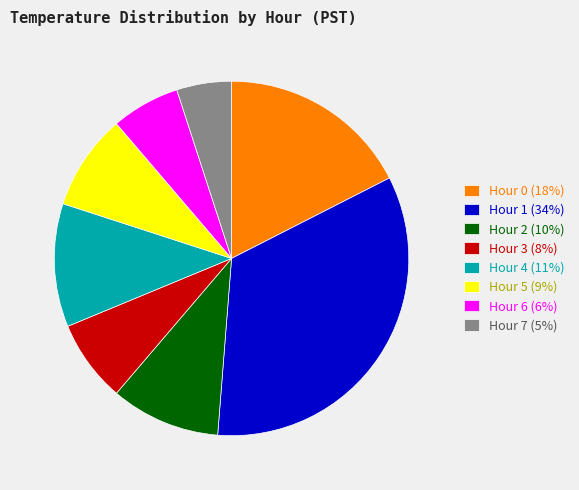

Is there any slice that represents more than half of the pie?

No